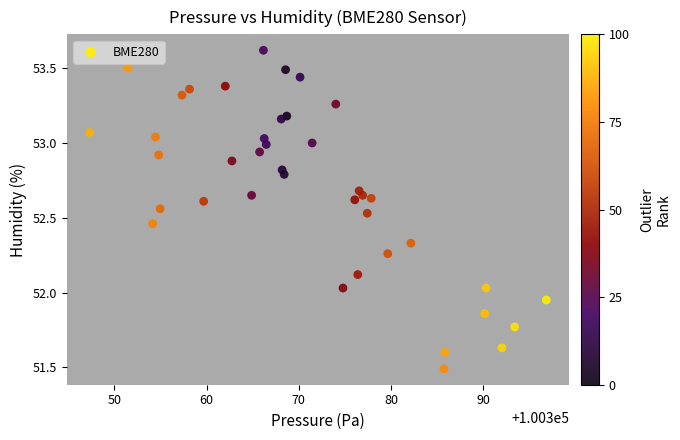

What is the range of Y values (max minus min)?

2.1